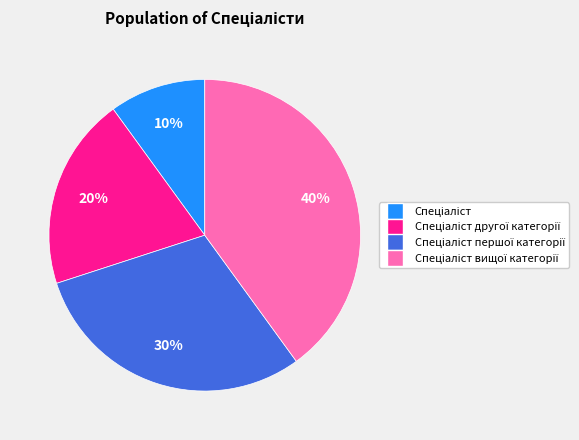

Is there a majority slice in this chart?

No